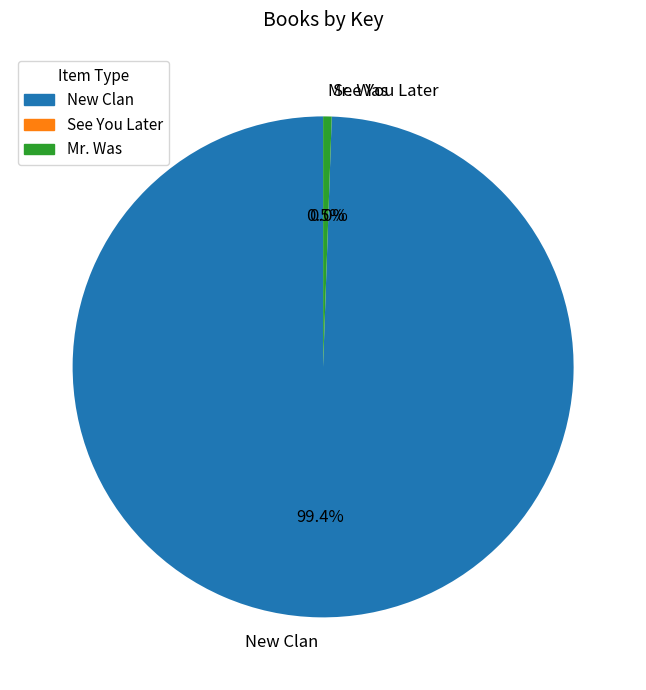

Which has a higher value, New Clan or Mr. Was?

New Clan